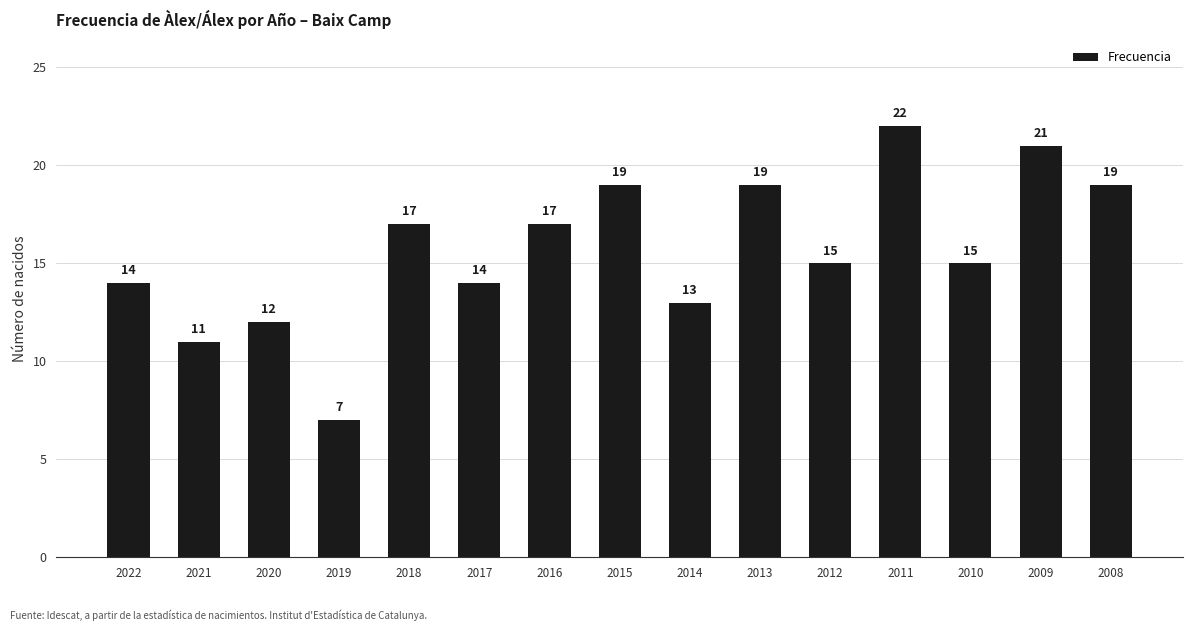

What is the approximate value at 2017?

14